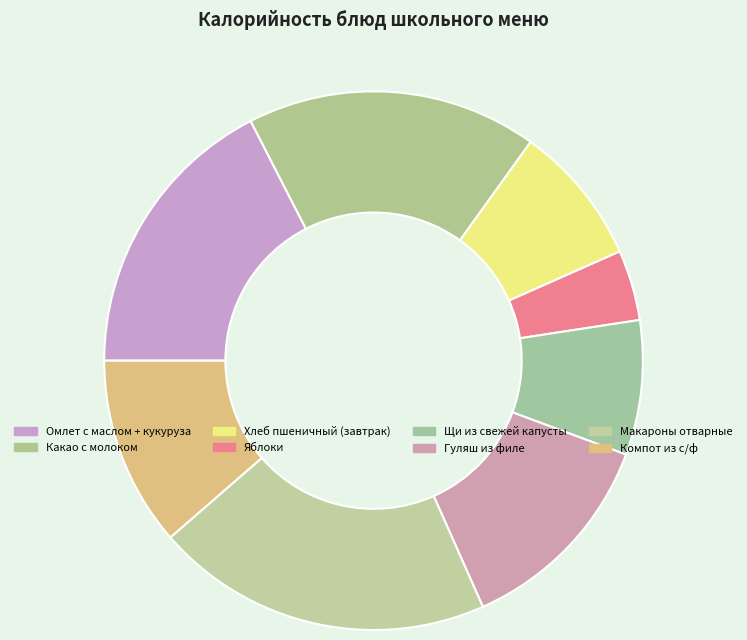

To the nearest percent, what percentage of the pie is Какао с молоком?

17%